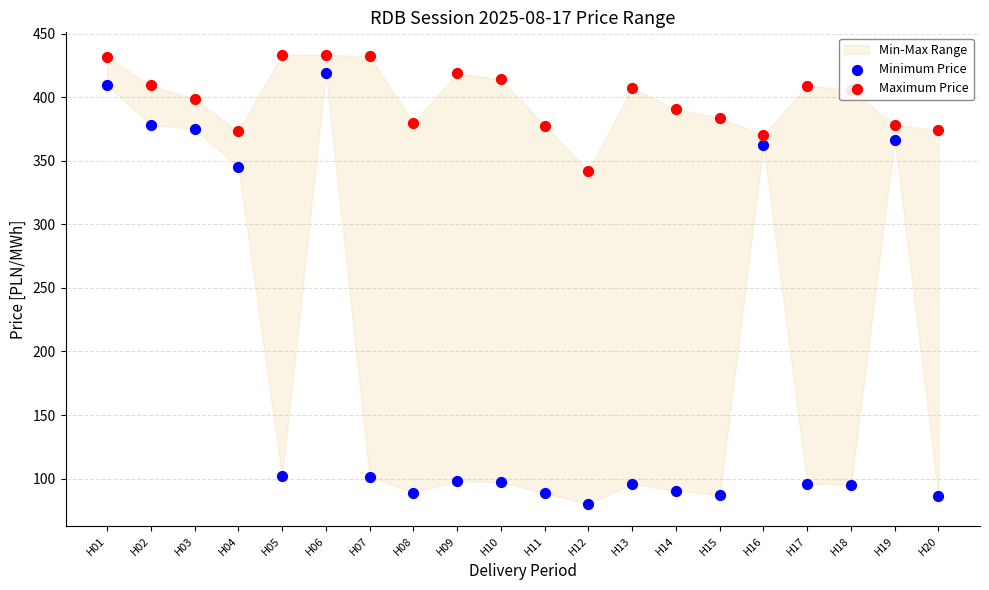

Which series contains the lowest Y value?

Minimum Price